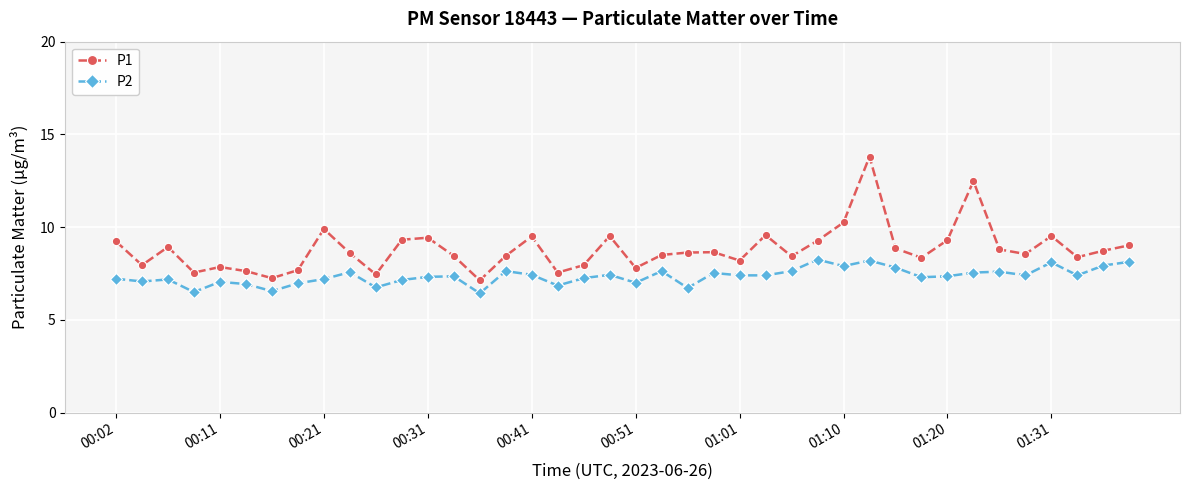

Which series has the largest range (max minus min)?

P1